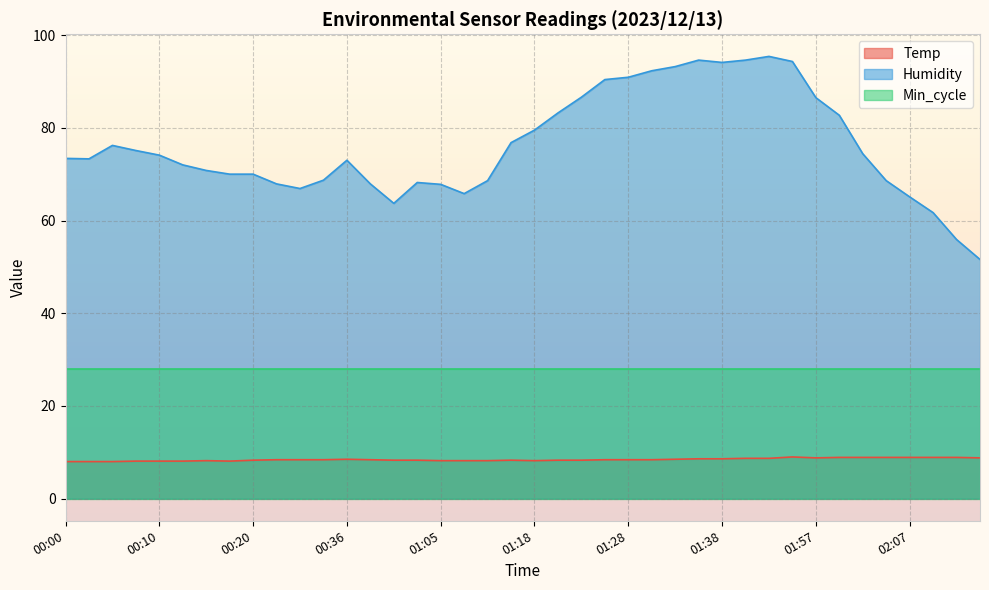

At which category does Temp reach its first local peak?

00:15